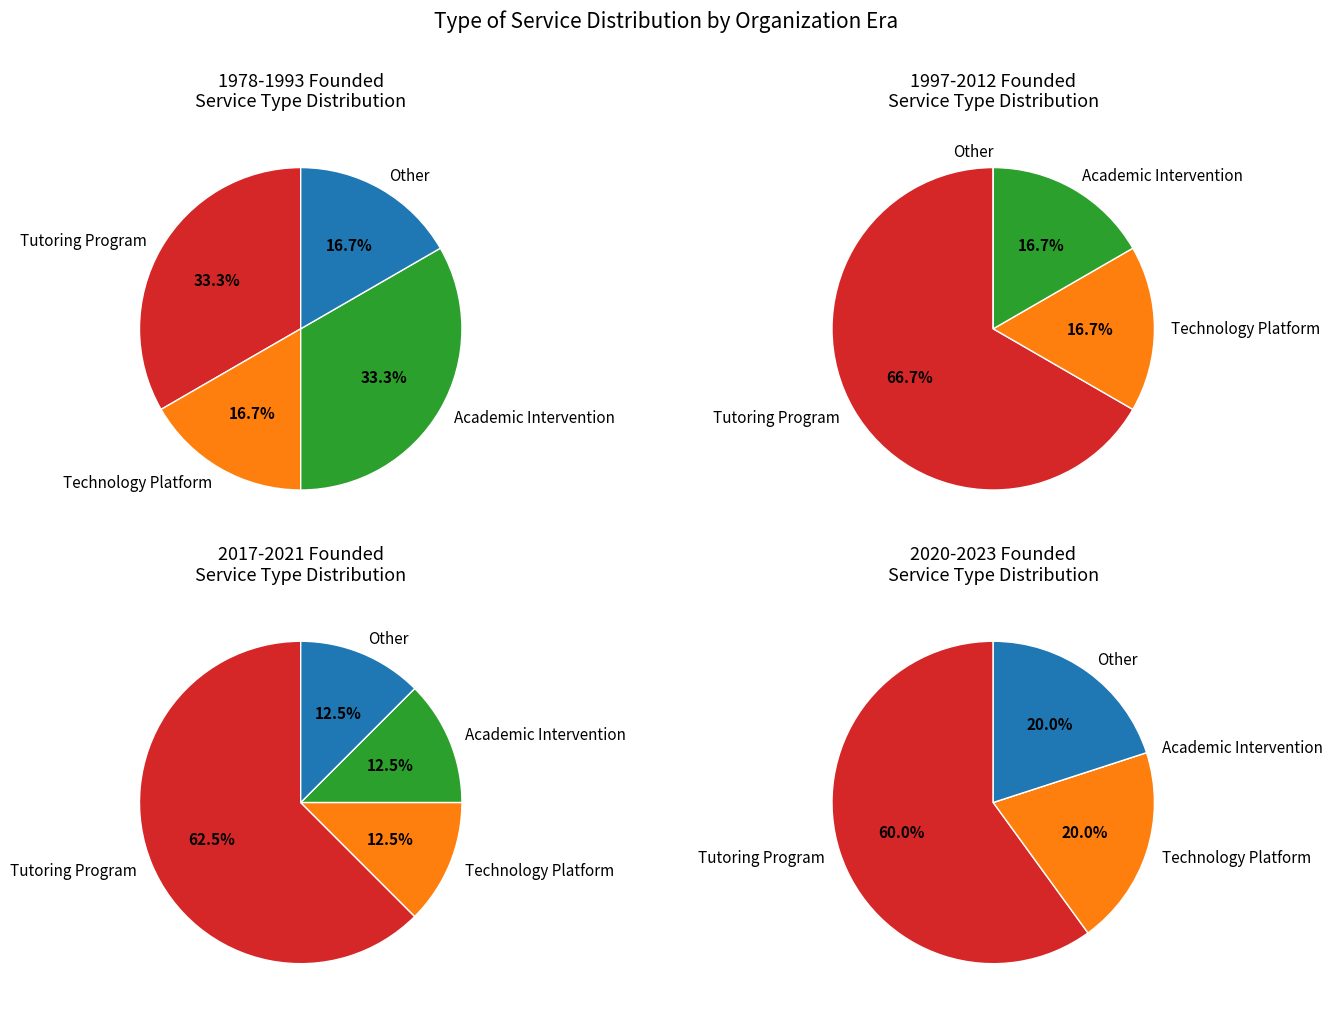

Between Other and Technology Platform, which is larger?

Technology Platform